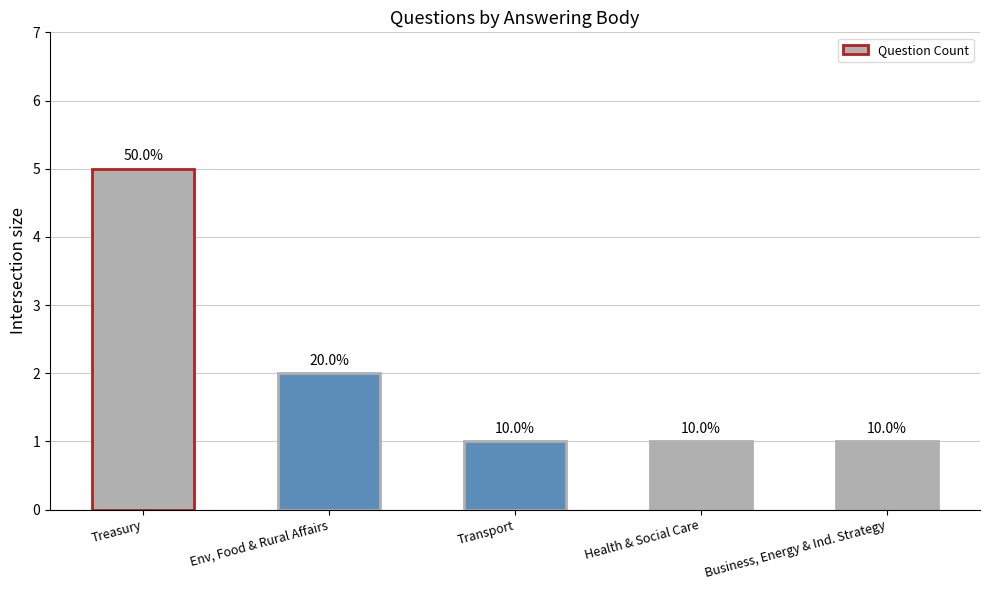

Reading left to right, extract all data points from this chart.

5	2	1	1	1